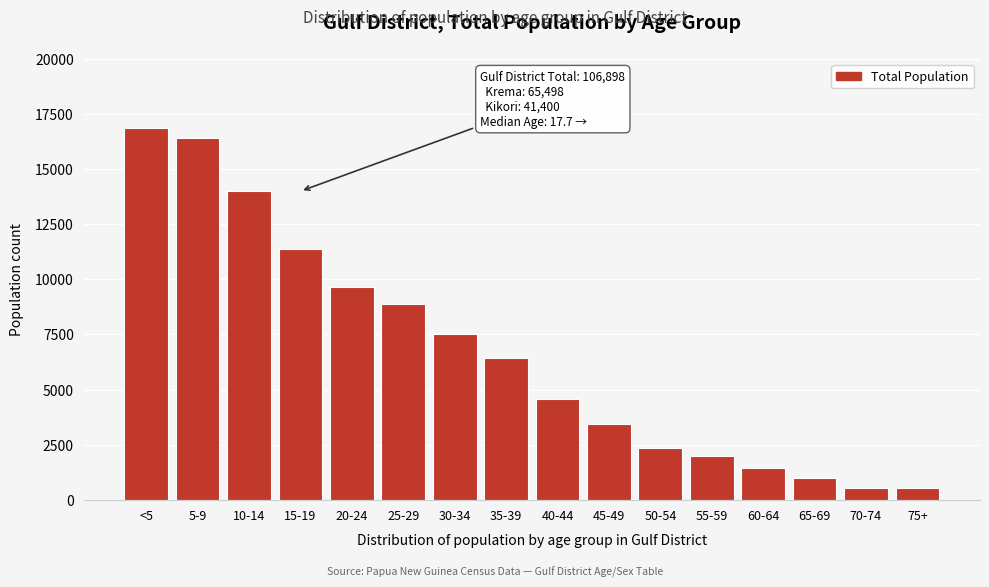

What is the label of the 12th bar from the right?

20-24